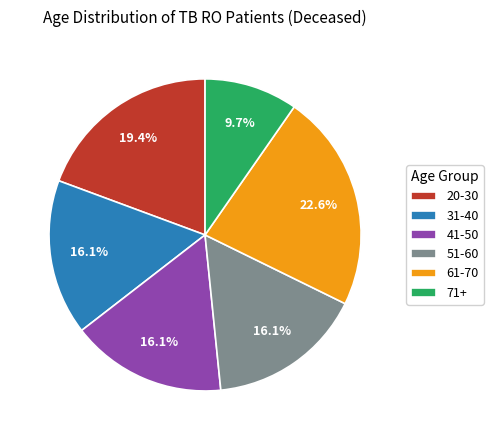

Is the sum of 51-60 and 41-50 greater than half?

No